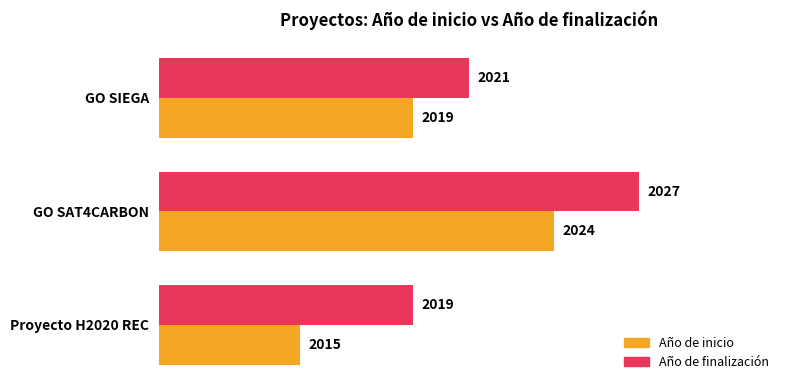

What is the greatest value displayed?

2027